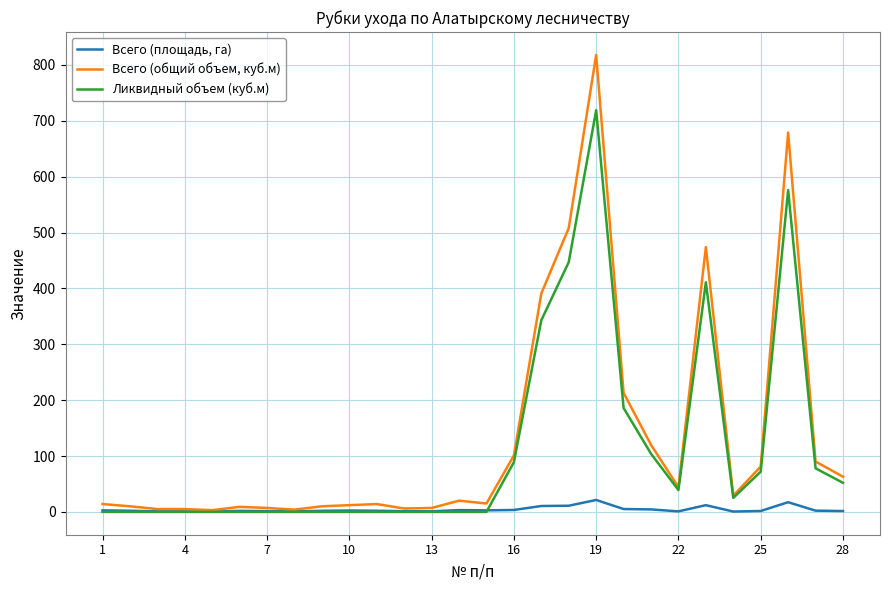

What are all the series names shown in the legend?

Всего (площадь, га), Всего (общий объем, куб.м), Ликвидный объем (куб.м)